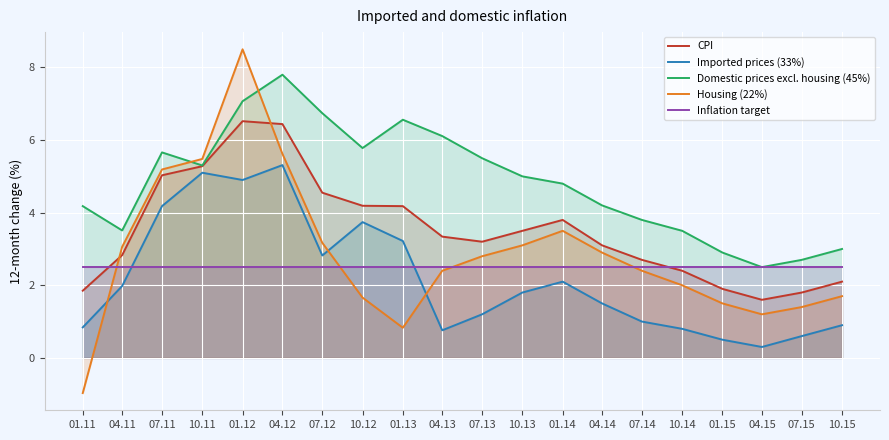

What is the greatest value displayed?

8.5